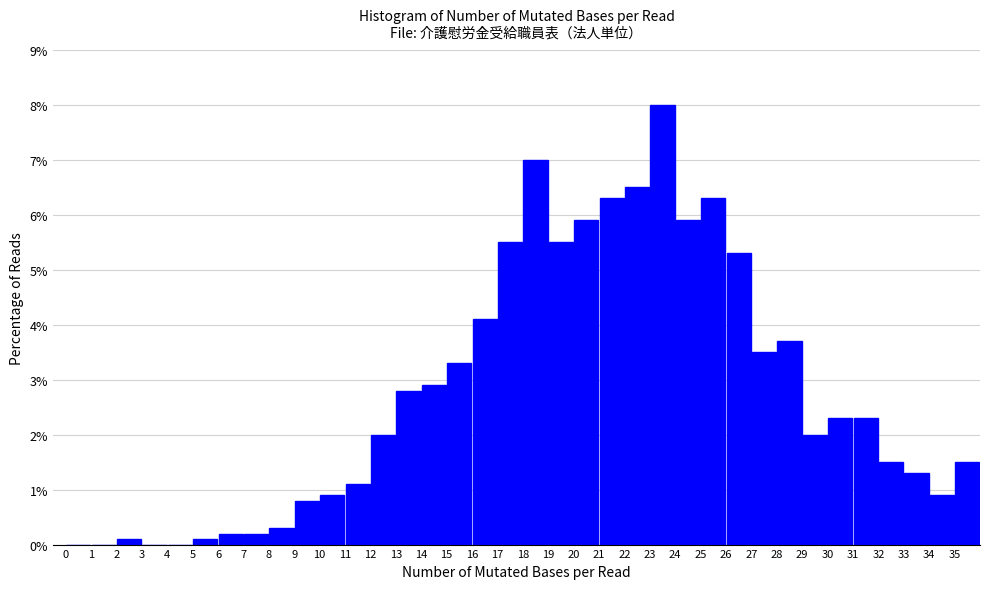

How tall is the bar that spans 34 to 35 on the x-axis? The values are not printed on the chart, so give them approximately, as read against the axis.

0.9